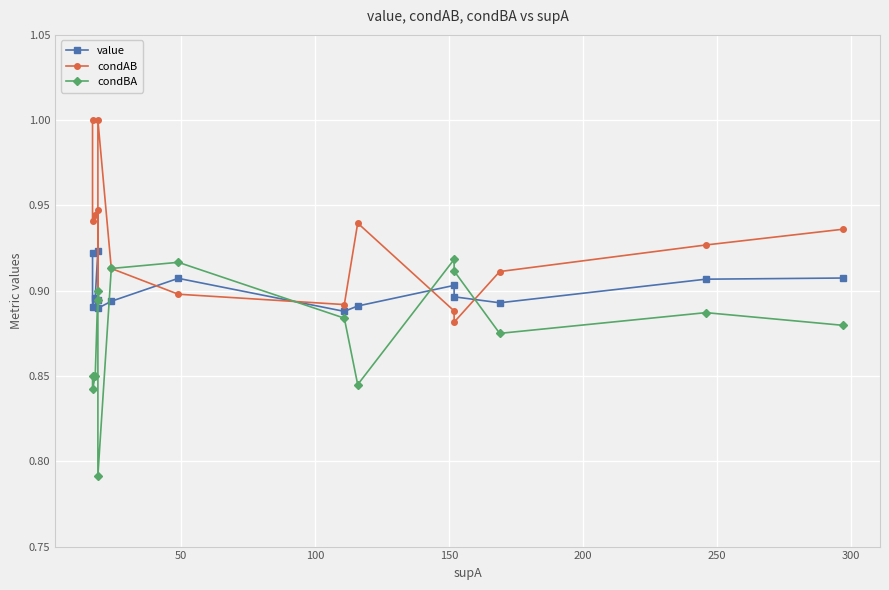

Reading left to right, what are all the values shown in this chart?

value: 0.9	0.9	0.9	0.9	0.9	0.9	0.9	0.9	0.9	0.9	0.9	0.9	0.9	0.9	0.9
condAB: 1.0	0.9	0.9	0.9	0.9	1.0	0.9	0.9	0.9	0.9	0.9	0.9	0.9	0.9	0.9
condBA: 0.8	0.8	0.8	0.9	0.9	0.8	0.9	0.9	0.9	0.8	0.9	0.9	0.9	0.9	0.9